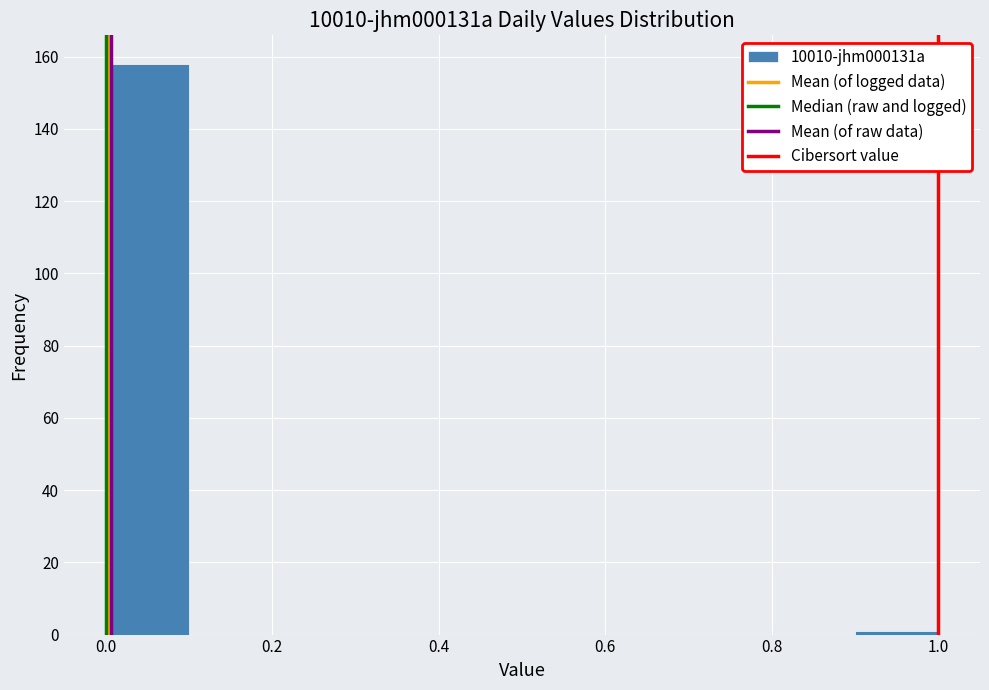

Reading left to right, list every bar in this chart as the range it spans on the x-axis followed by its height. The values are not printed on the chart, so give them approximately, as read against the axis.

0.0 to 0.1: 158
0.1 to 0.2: 0
0.2 to 0.3: 0
0.3 to 0.4: 0
0.4 to 0.5: 0
0.5 to 0.6: 0
0.6 to 0.7: 0
0.7 to 0.8: 0
0.8 to 0.9: 0
0.9 to 1.0: under 2